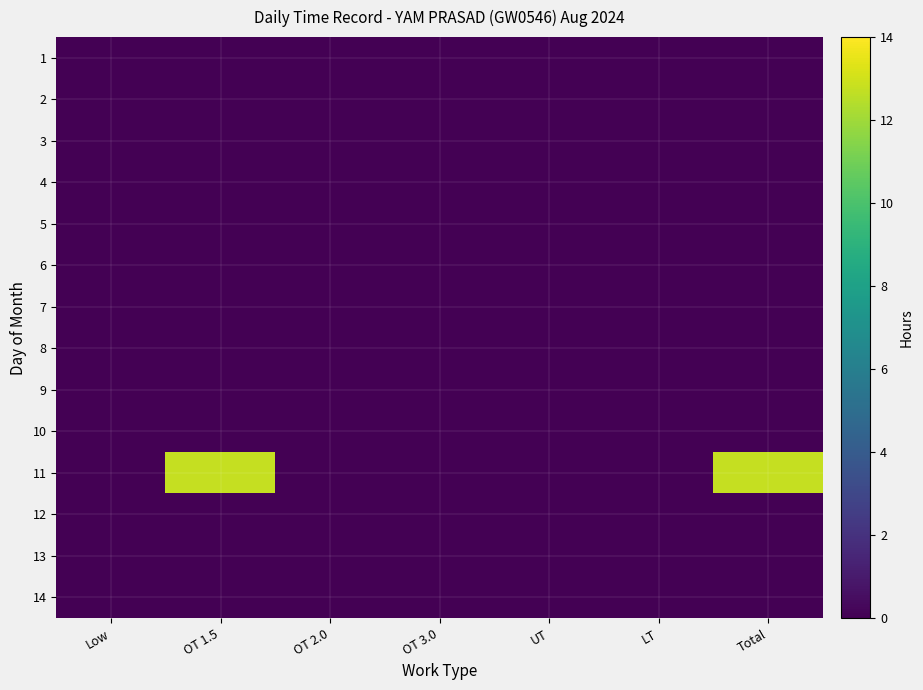

Which series has the largest range (max minus min)?

11